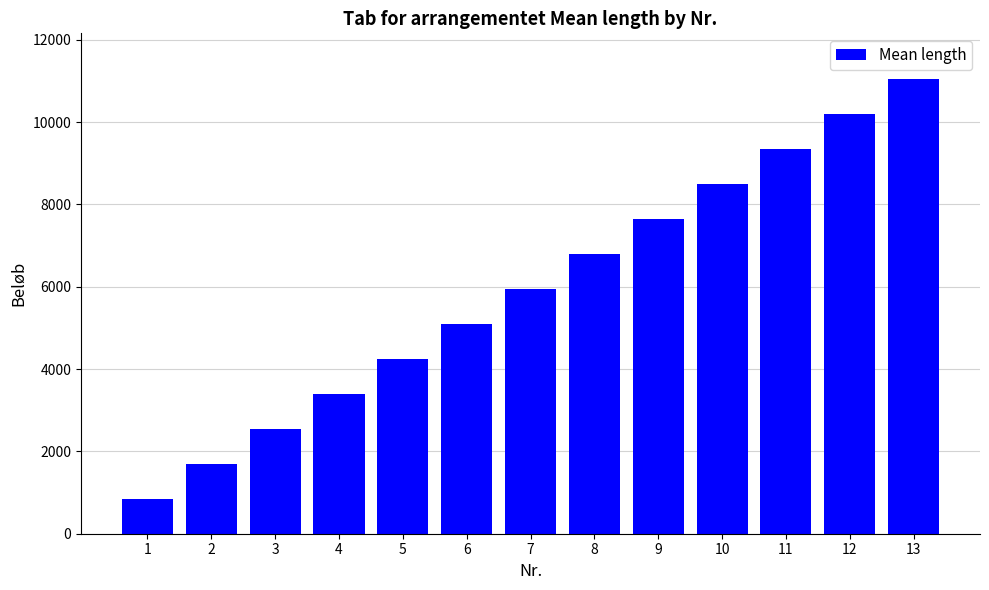

What is the approximate value at 6, to the nearest 10?

5100